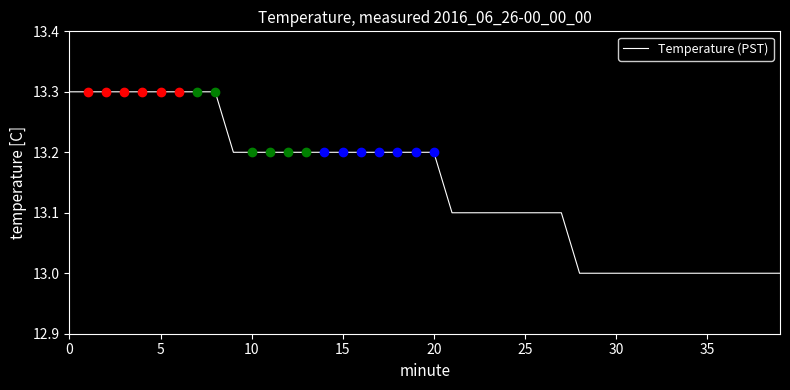

Is this an area chart (filled region under the line)?

No